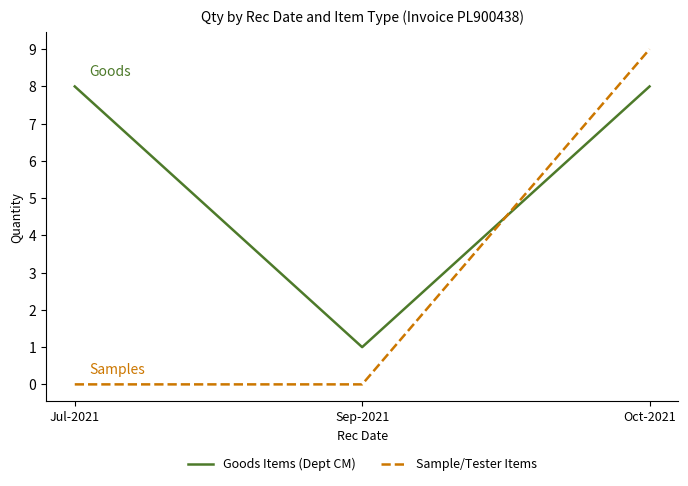

Is the value of Goods Items (Dept CM) at Sep-2021 greater than the value of Sample/Tester Items at Sep-2021?

Yes